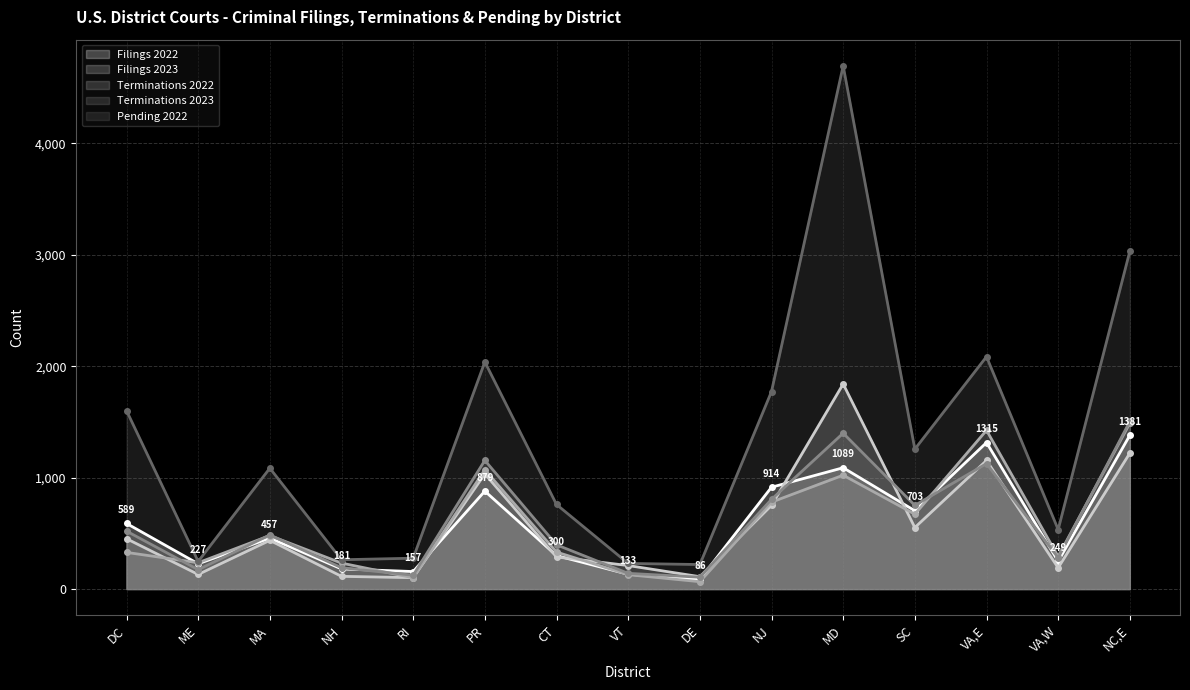

Read the Terminations 2022 (line) value at VT, to the nearest 10.

130